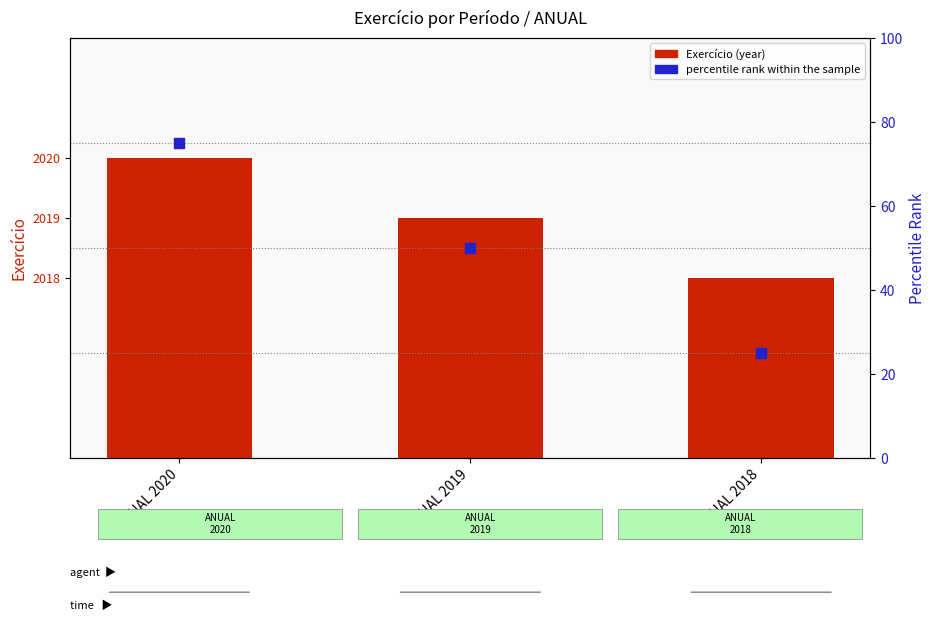

Which series has the widest spread of Y values?

percentile rank within the sample